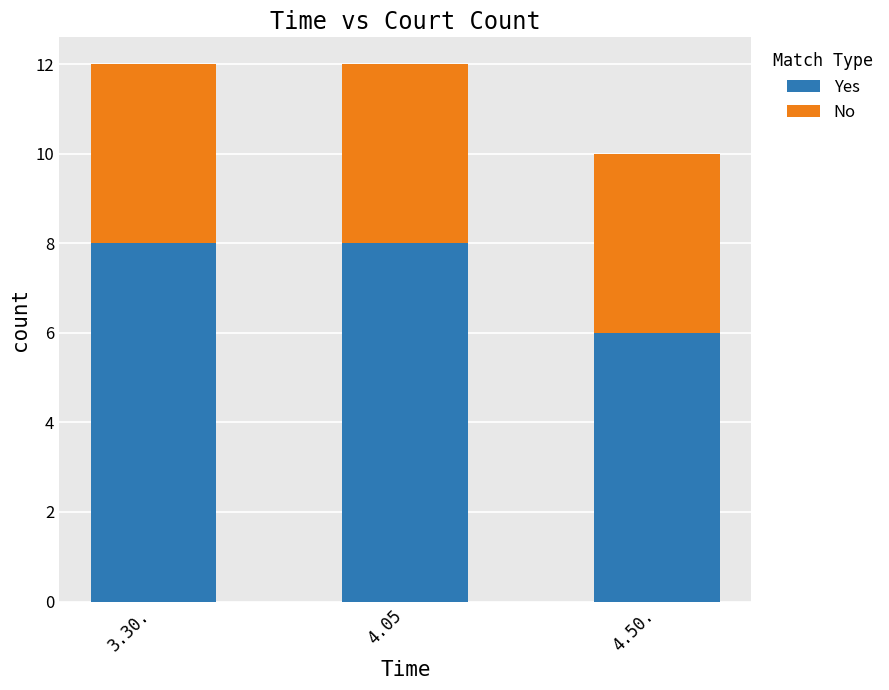

How many series are shown in this chart?

2